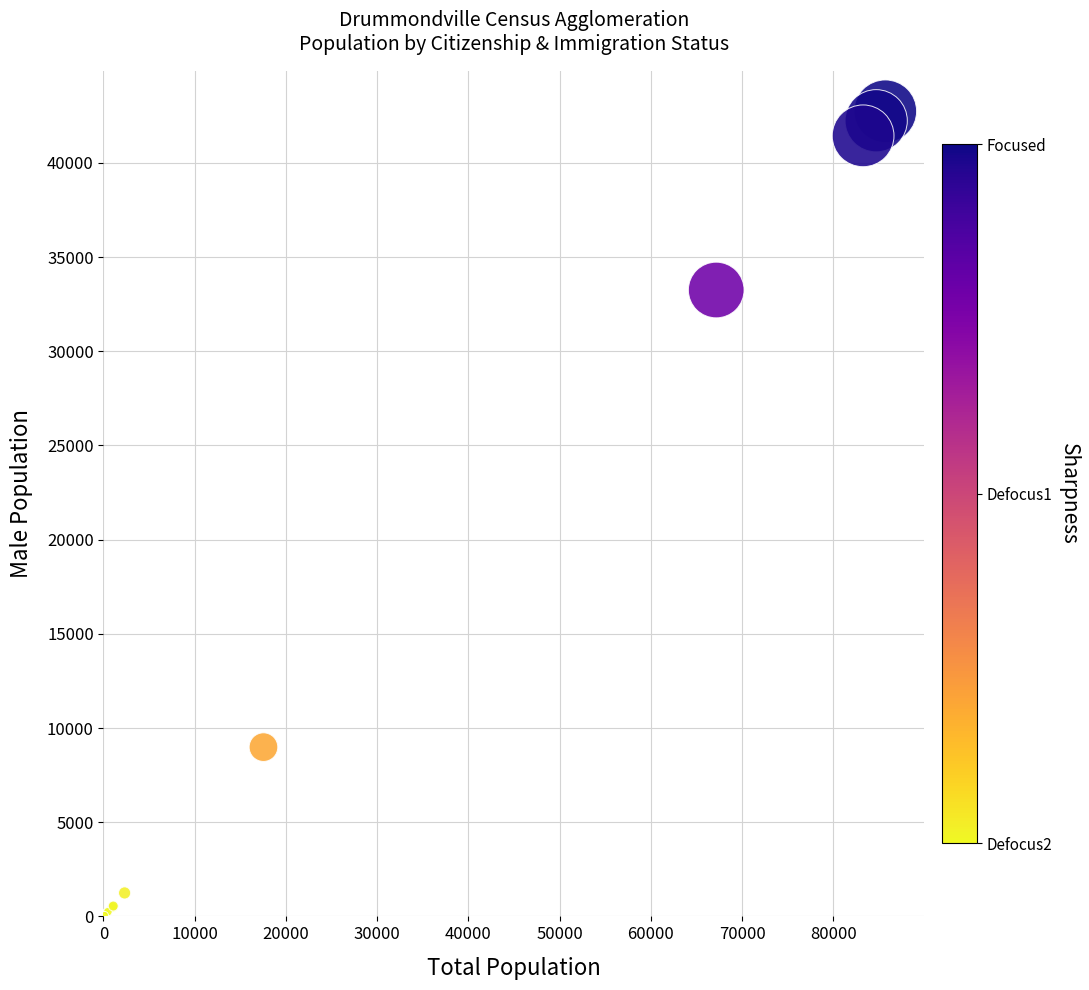

What Y value in the scatter plot is closest to 21400?

33250